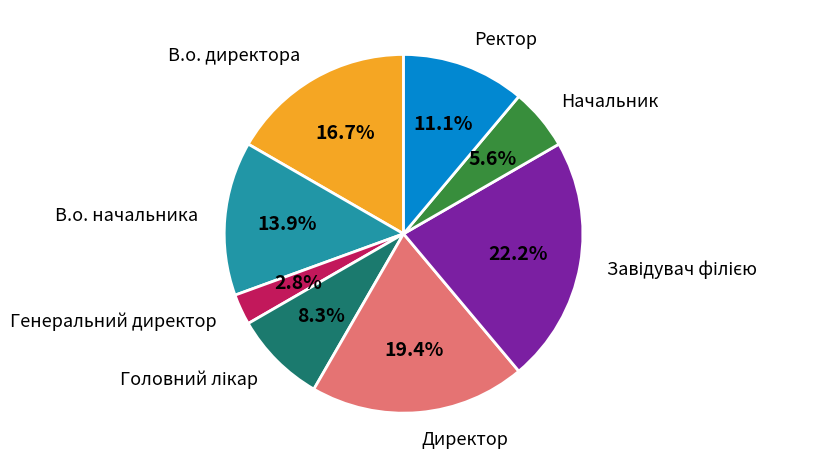

To the nearest percent, what percentage of the pie is Начальник?

6%